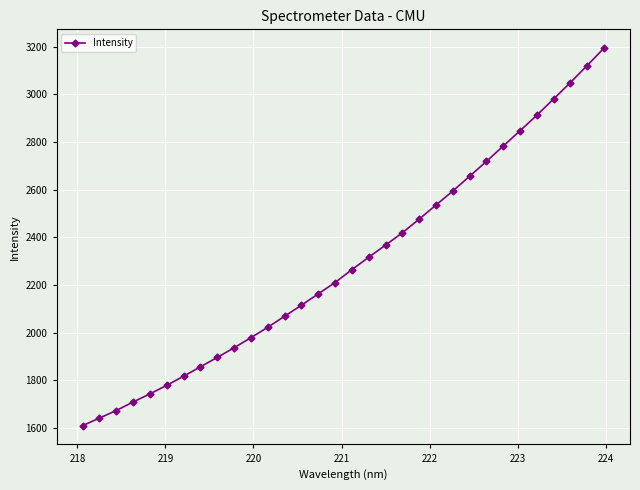

True or false: there are more than 2 points higher than both neighbors.

False